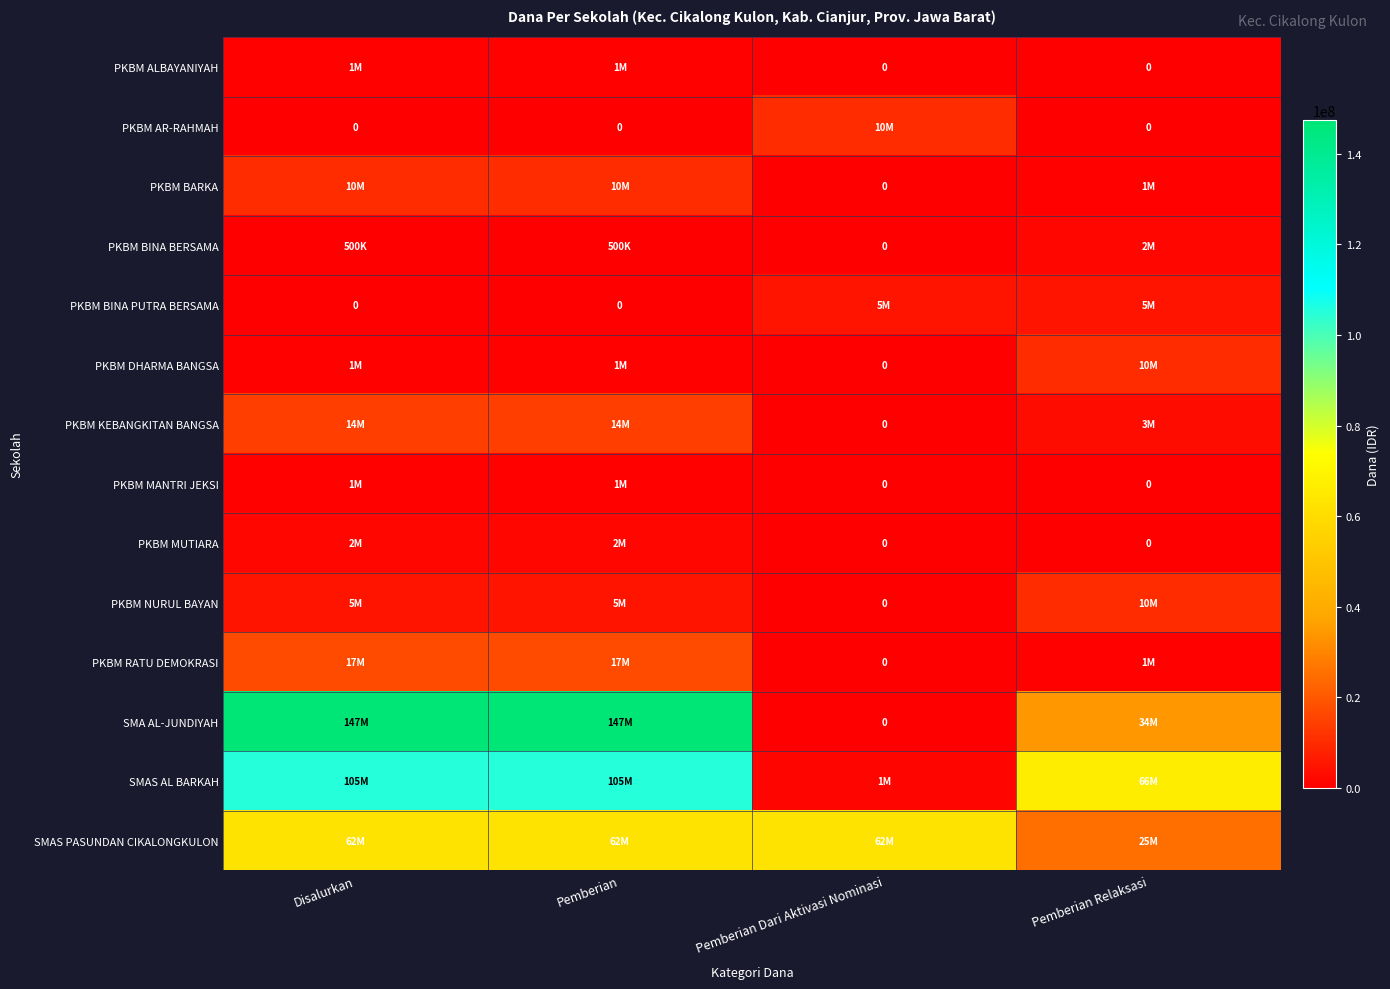

What is the highest value of the PKBM ALBAYANIYAH series?

1000000